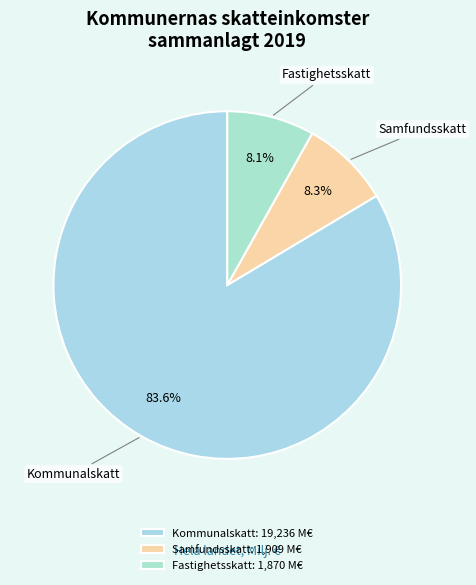

Do Kommunalskatt and Fastighetsskatt together represent more than half of the pie?

Yes